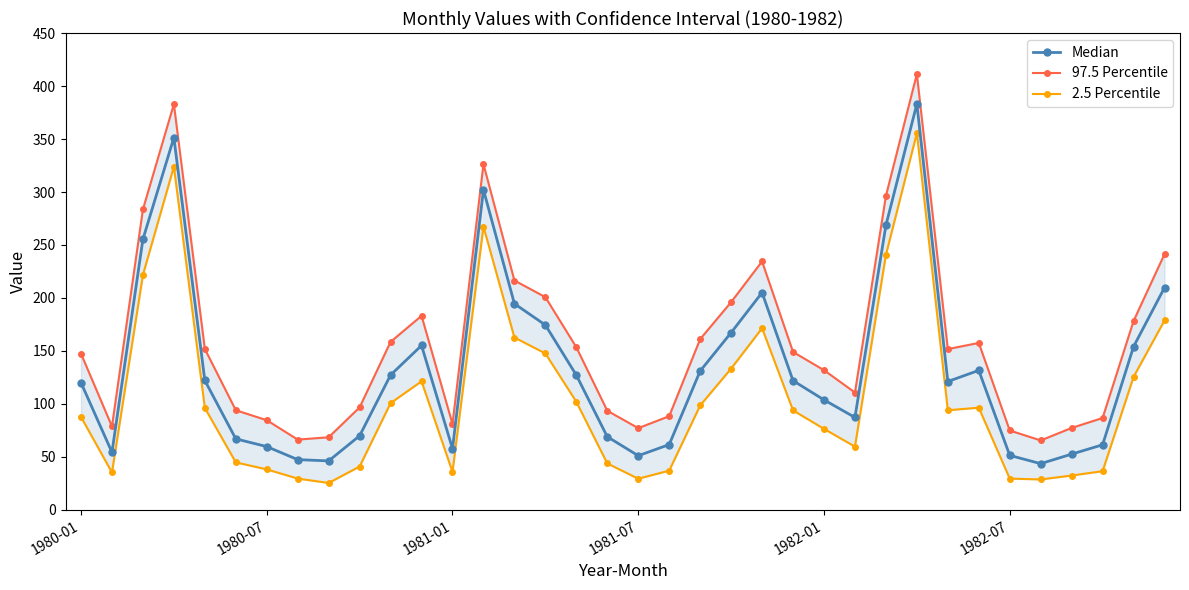

What is the lowest value of the Median series?

43.7